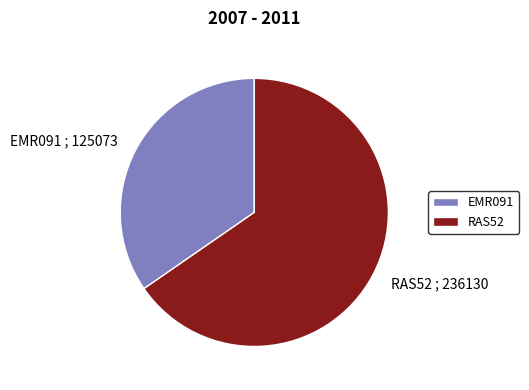

Count the number of slices in the pie.

2